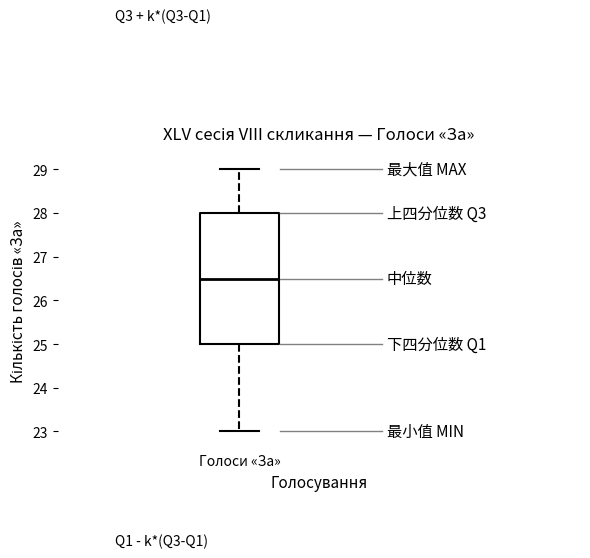

Where does the upper whisker of the box for Голоси «За» end on the y-axis? The values are not printed on the chart, so give them approximately, as read against the axis.

29.0